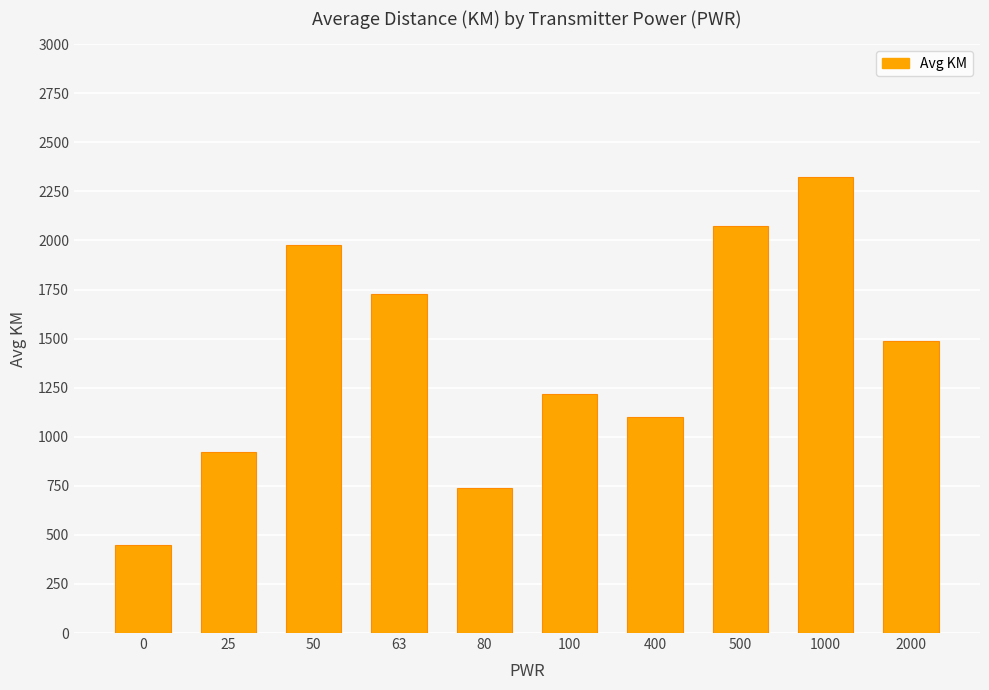

Approximately how many times larger is the value at 25 compared to 0?

2.1